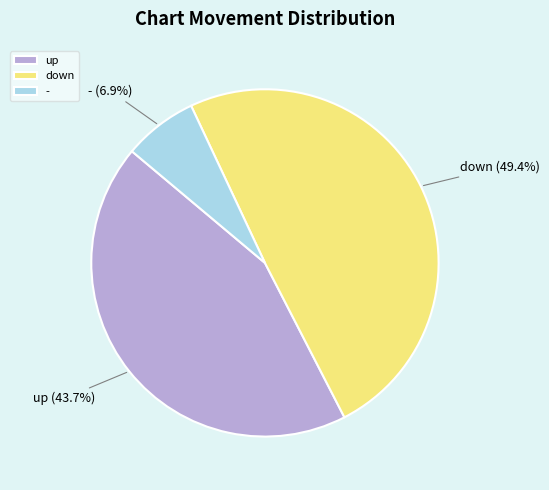

What is the smallest slice in the pie chart?

-